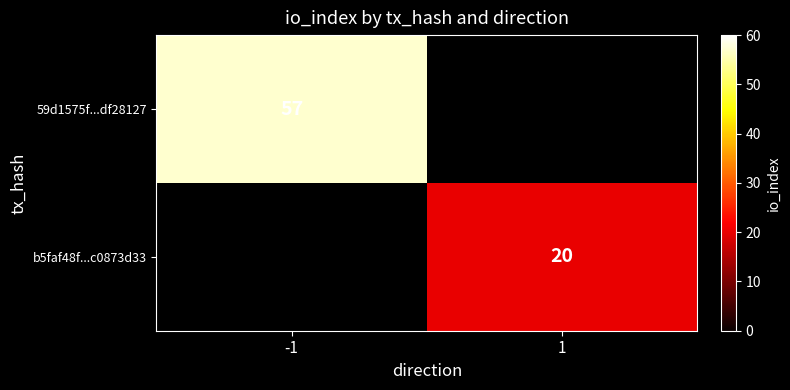

The 59d1575f...df28127 series shows 32 at -1. True or false?

False